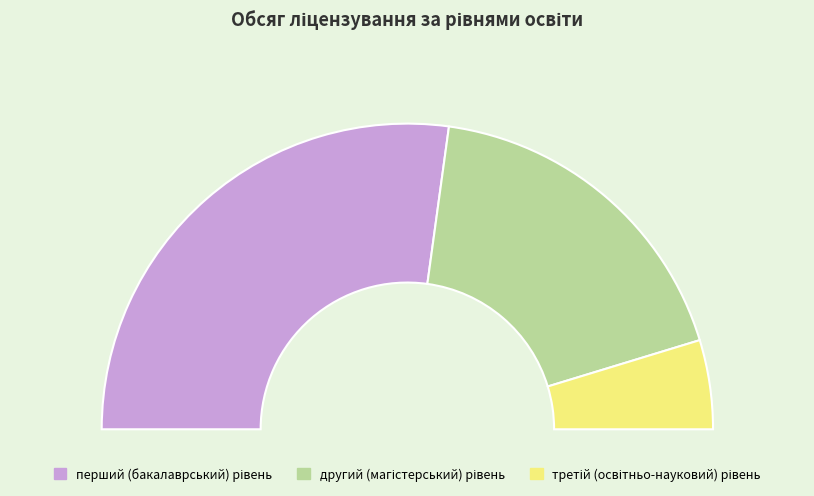

To the nearest percent, what is the difference between the largest and smallest slice percentages?

45%